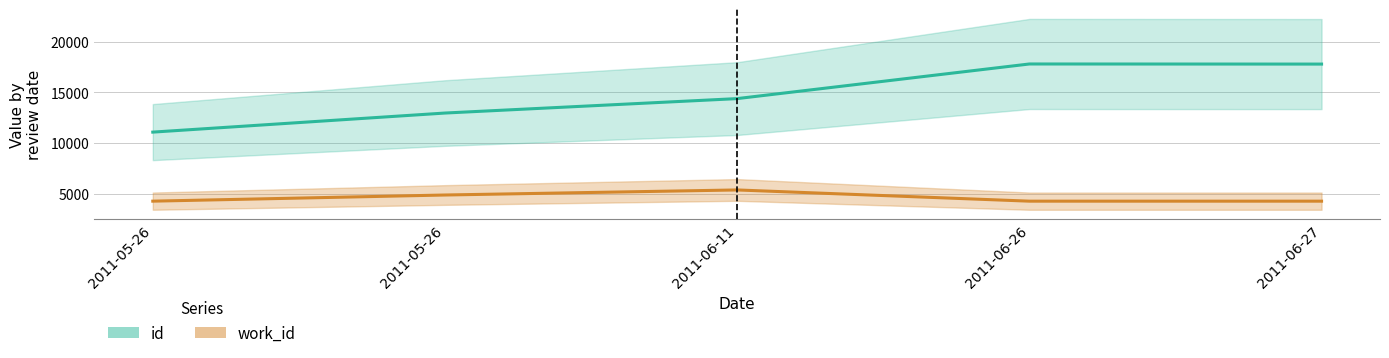

Rank the series by their average value, from lowest to highest.

work_id, id